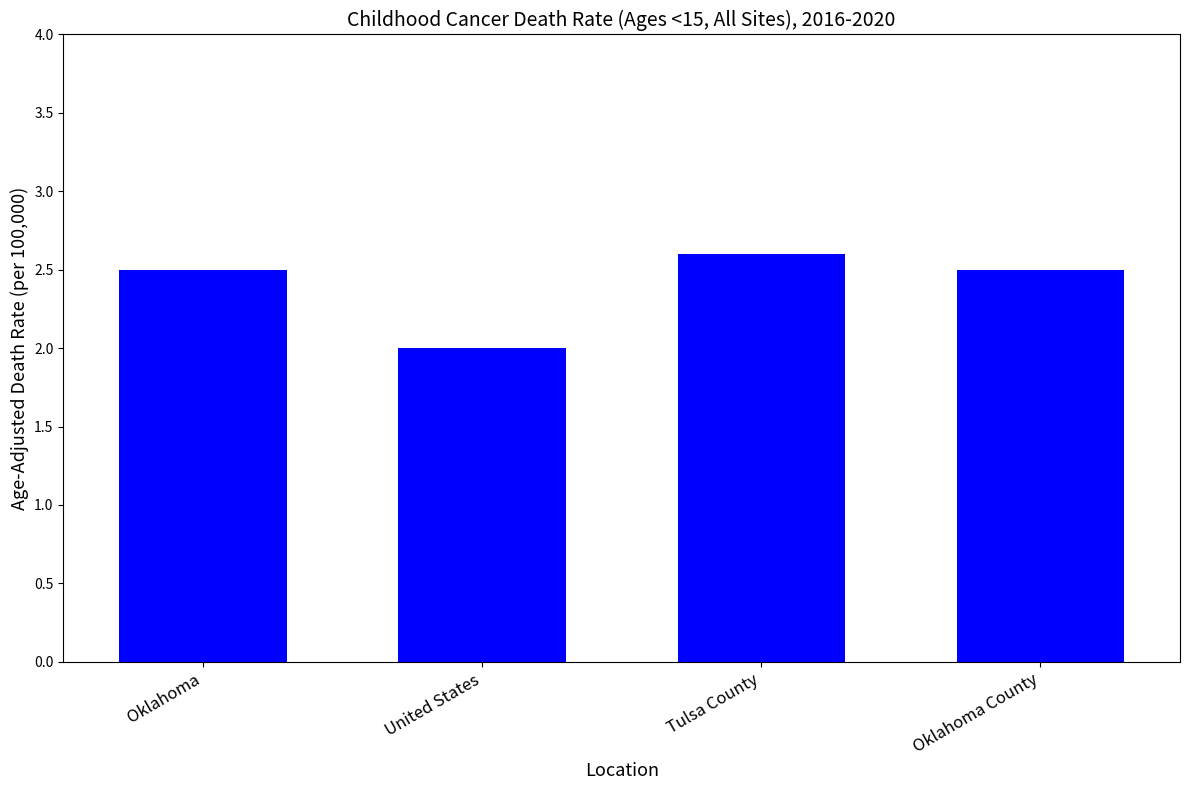

Where is the data nearest to the value 2?

United States